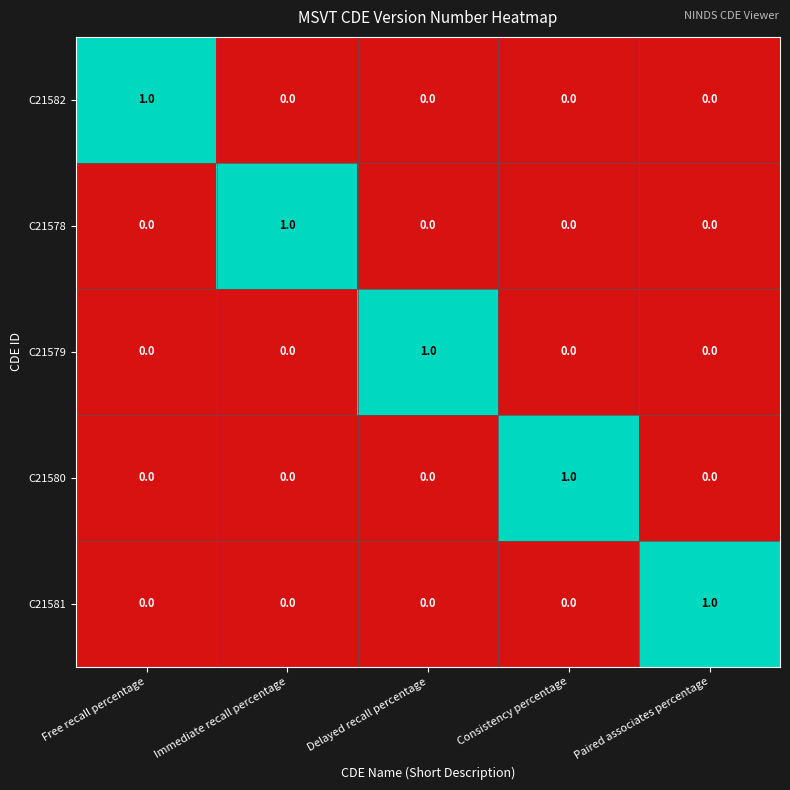

Reading left to right, transcribe all the data shown in this chart.

C21582: 1	0	0	0	0
C21578: 0	1	0	0	0
C21579: 0	0	1	0	0
C21580: 0	0	0	1	0
C21581: 0	0	0	0	1